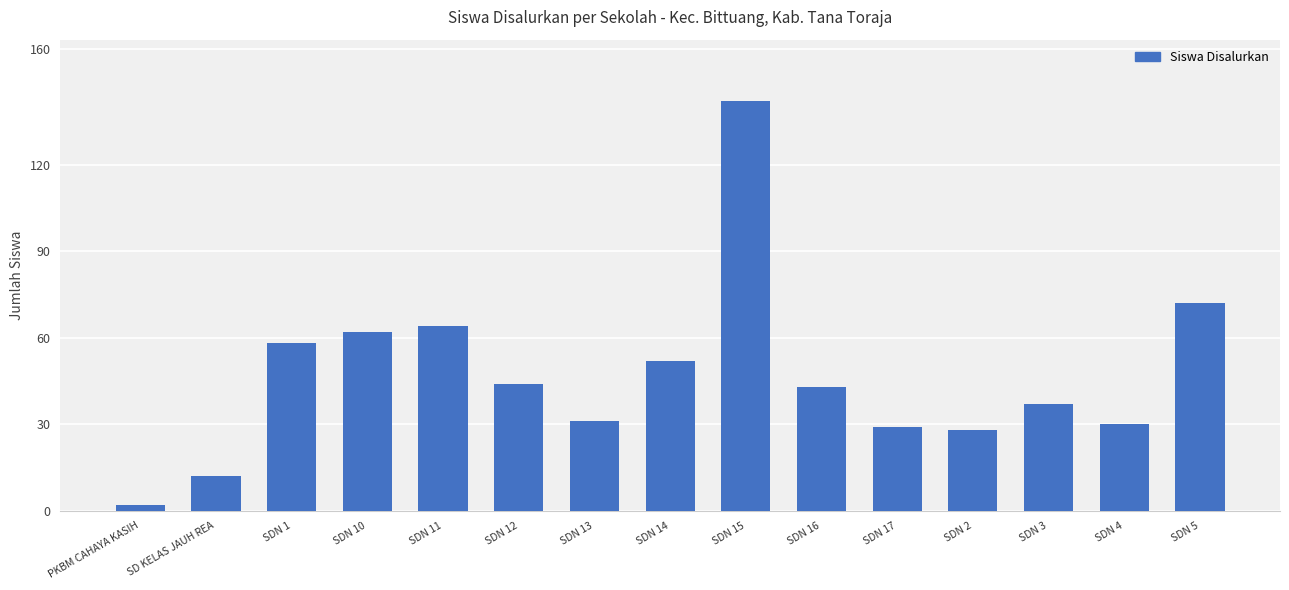

Does the chart contain any negative values?

No